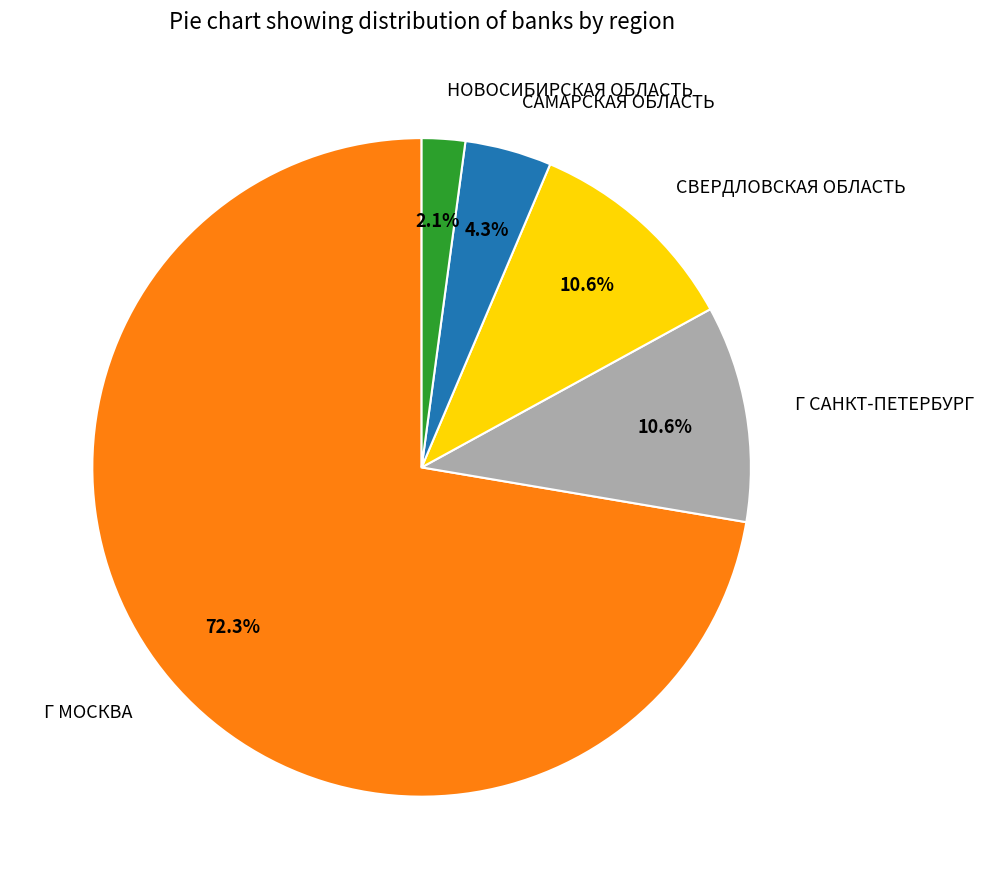

The СВЕРДЛОВСКАЯ ОБЛАСТЬ slice represents 11% of the pie. True or false?

True